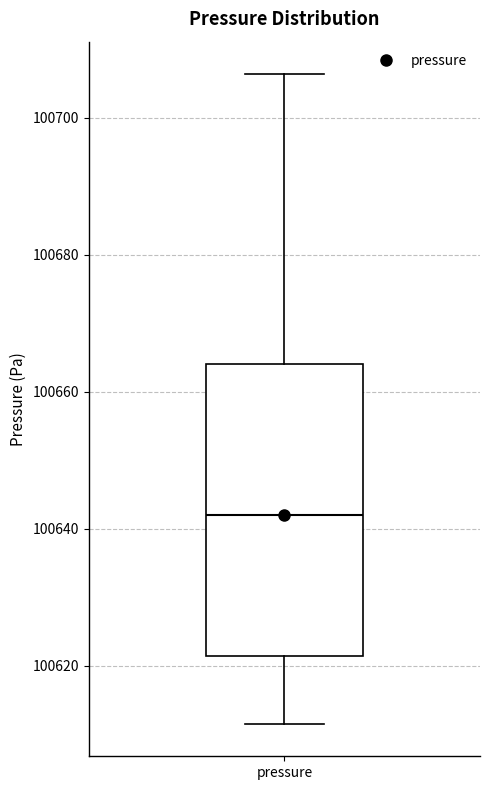

Read this box plot against the y-axis: the position of the median line, the range covered by the box, and the ends of both whiskers. The values are not printed on the chart, so give them approximately, as read against the axis.

median 100642, box 100622 to 100664, whiskers 100612 to 100706